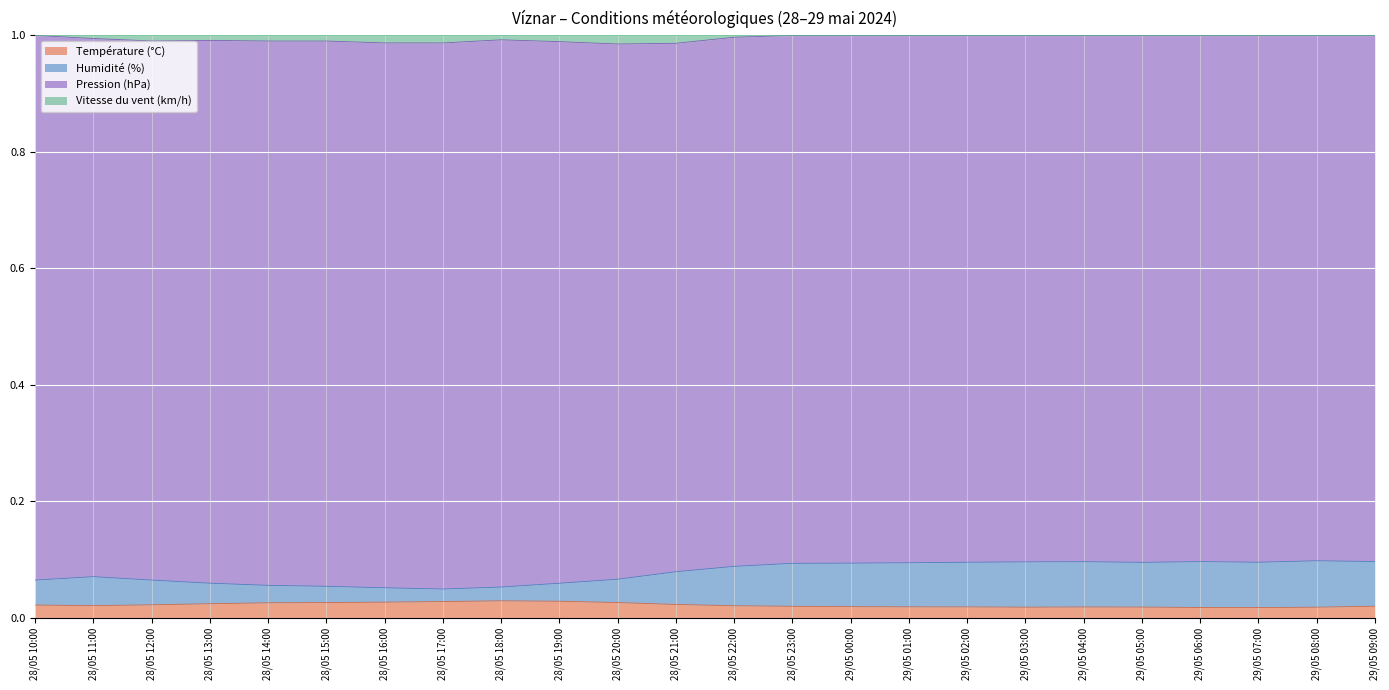

What are all the series names shown in the legend?

Température (°C), Humidité (%), Pression (hPa), Vitesse du vent (km/h)